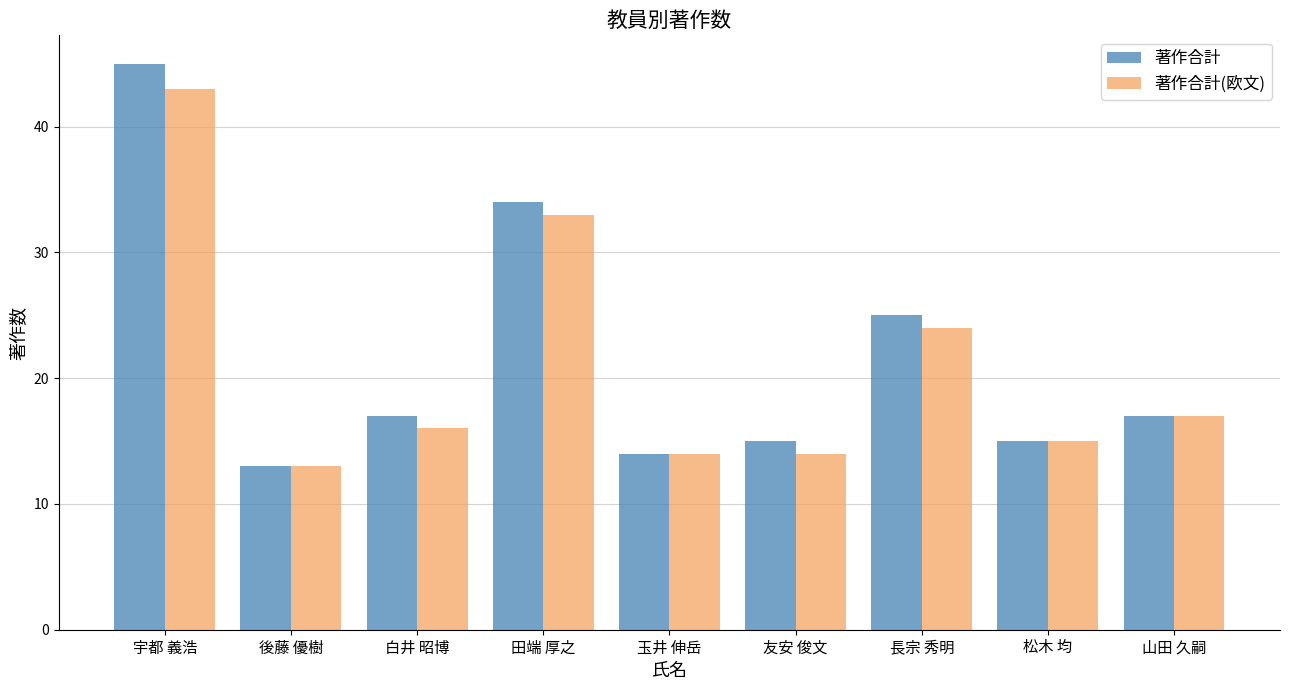

Reading left to right, extract all data points from this chart.

著作合計: 45	13	17	34	14	15	25	15	17
著作合計(欧文): 43	13	16	33	14	14	24	15	17